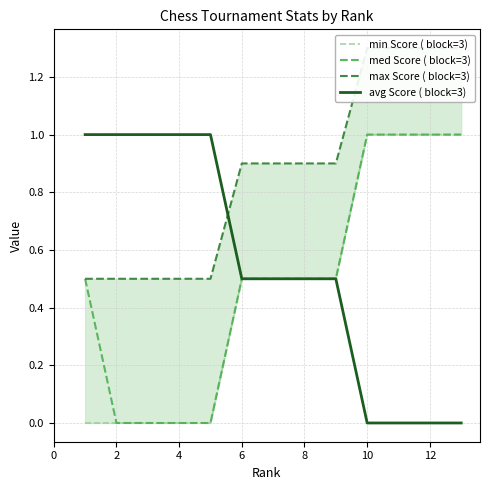

How many distinct data groups are displayed?

4